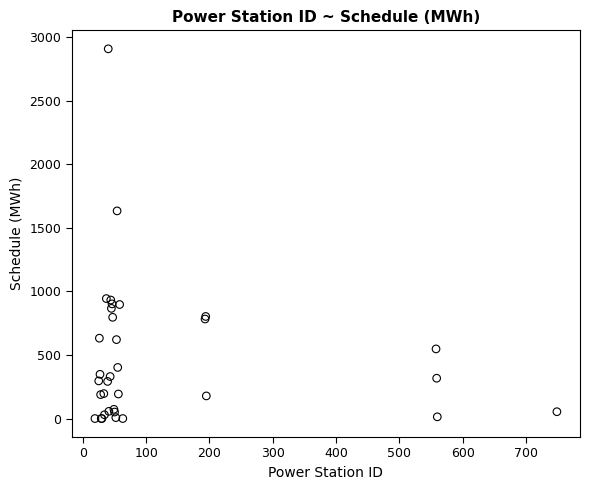

What Y value in the scatter plot is closest to 1454?

1633.5